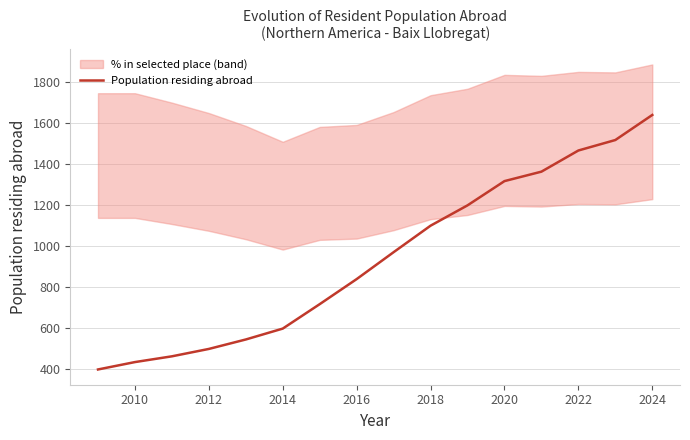

The Population residing abroad series shows 840 at 2016. True or false?

True